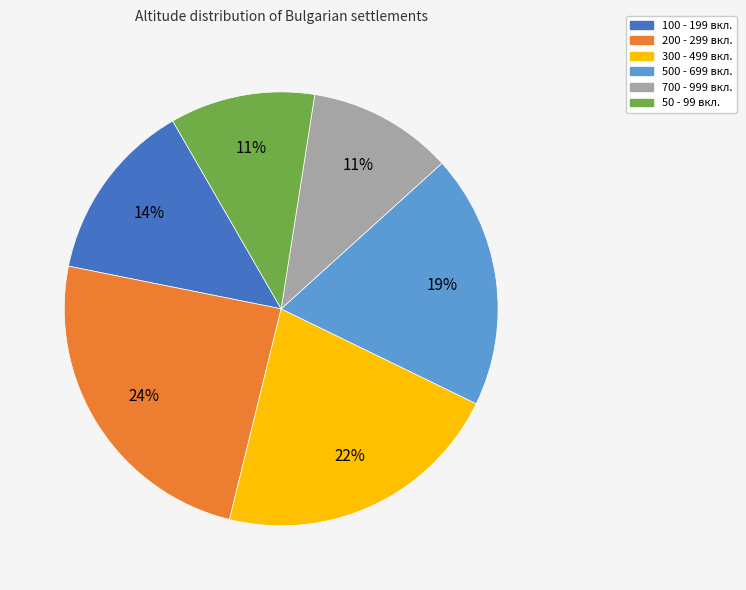

Is there any slice that represents more than half of the pie?

No